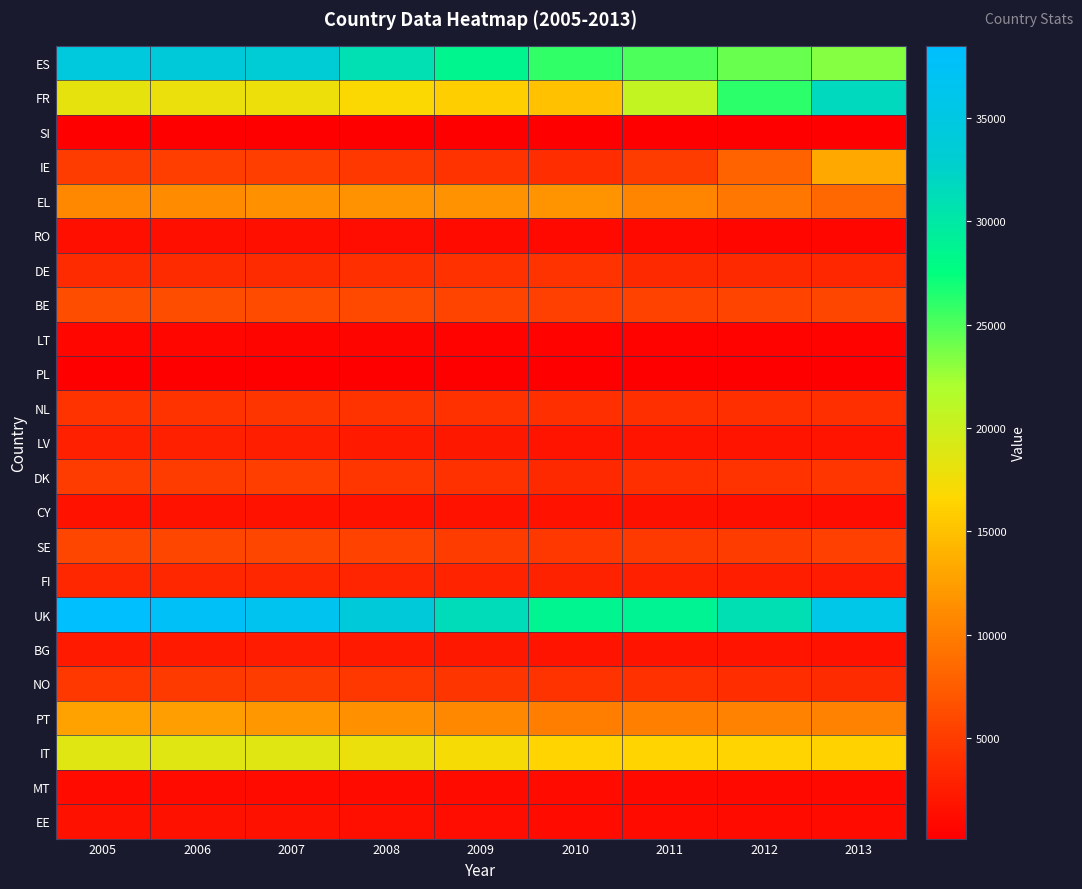

Which series has the largest range (max minus min)?

FR